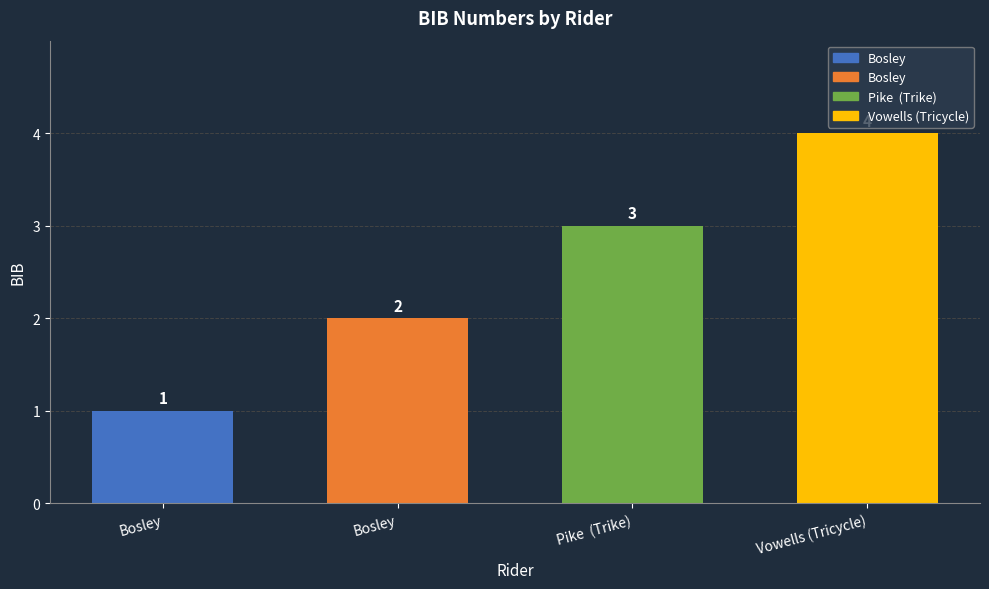

The value at Bosley is 1. True or false?

True